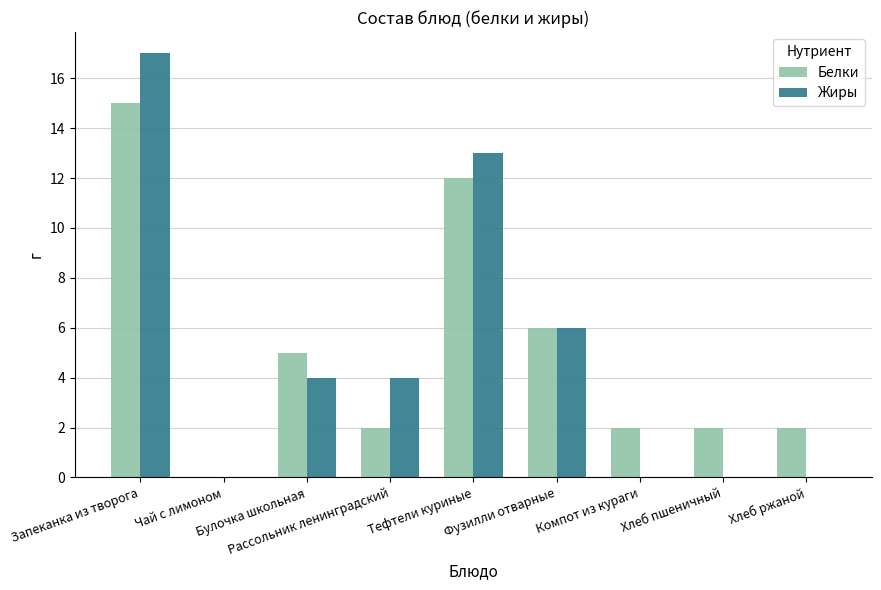

Is it true that Белки equals 2 at Хлеб пшеничный?

True